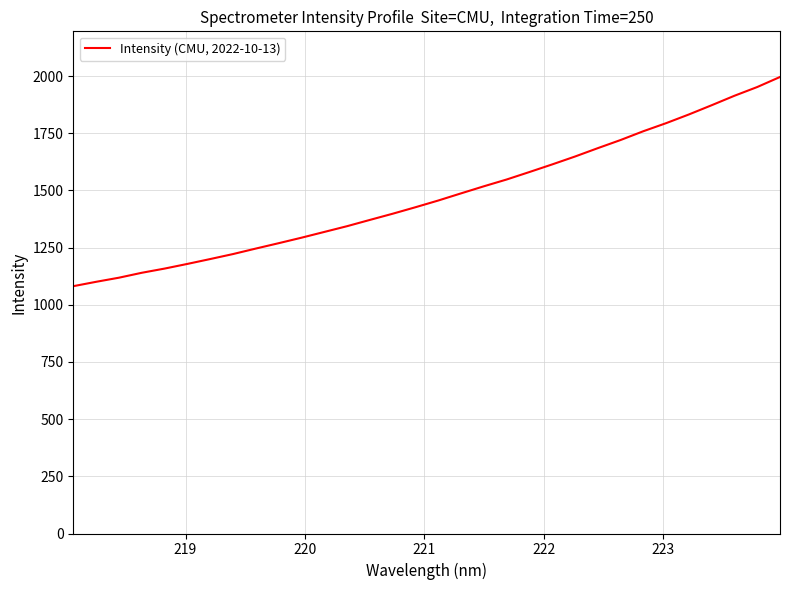

What is the difference between the maximum and minimum values?

914.8